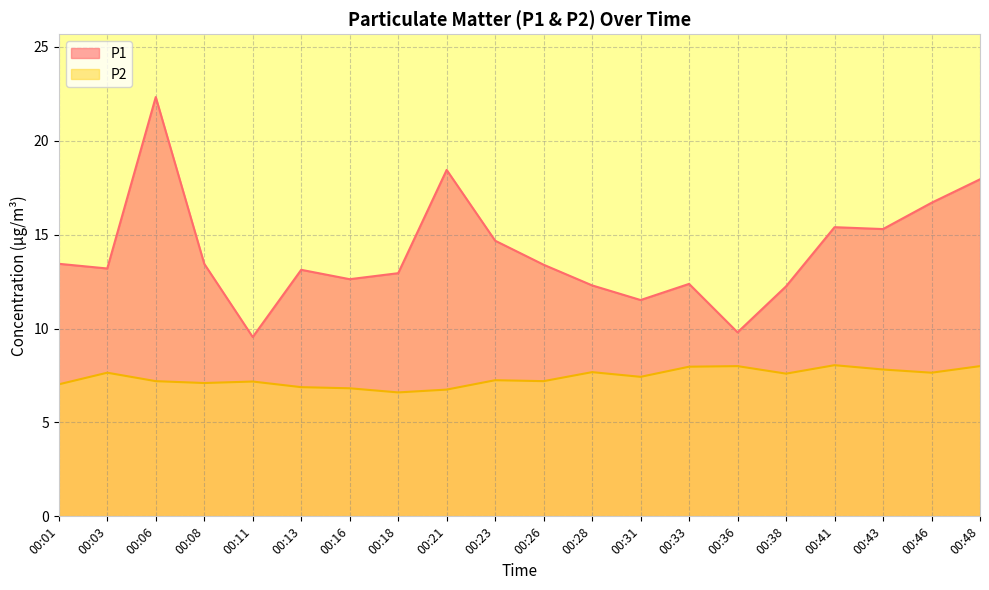

What is the lowest value of the P2 series?

6.6